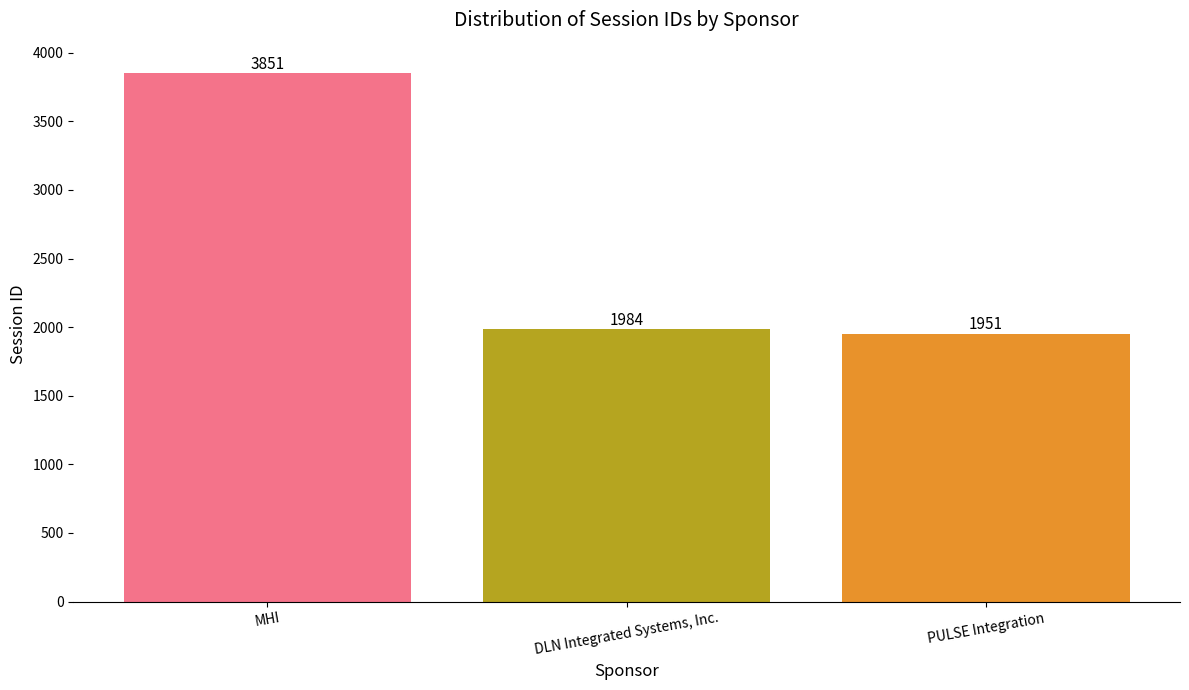

How many data points are less than 1984?

1